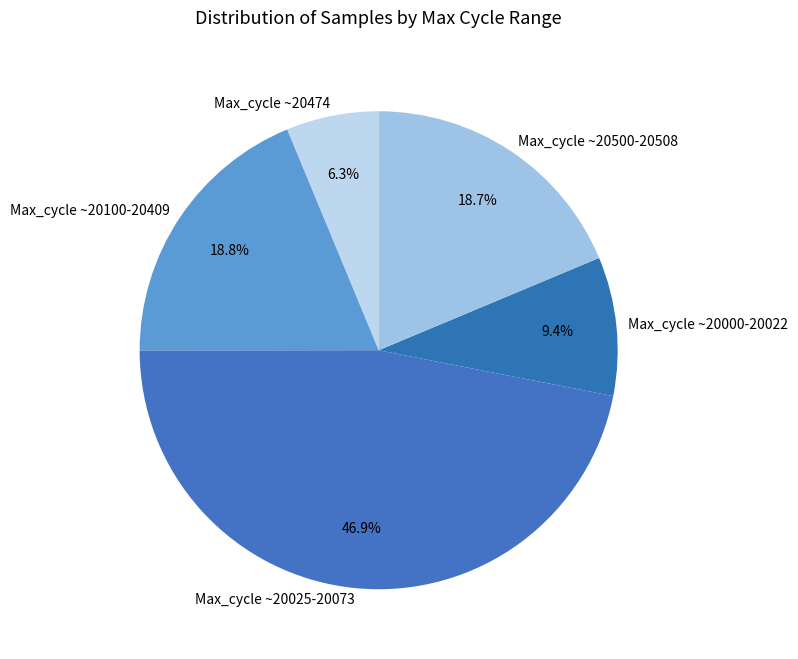

Approximately how many times larger is the value at Max_cycle ~20500-20508 compared to Max_cycle ~20100-20409?

1.0